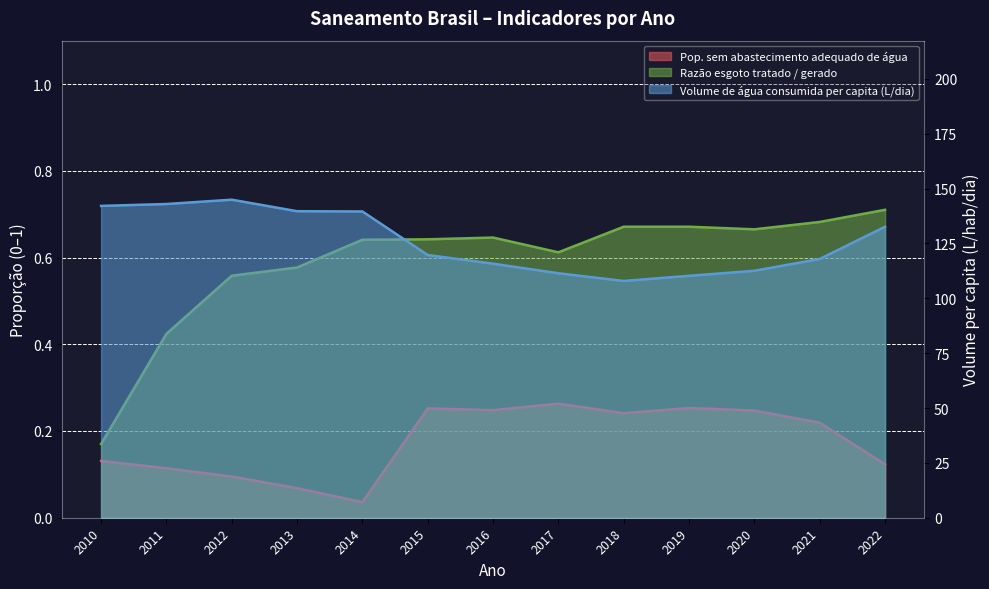

True or false: Razão esgoto tratado / gerado and Pop. sem abastecimento adequado de água intersect in this chart.

False